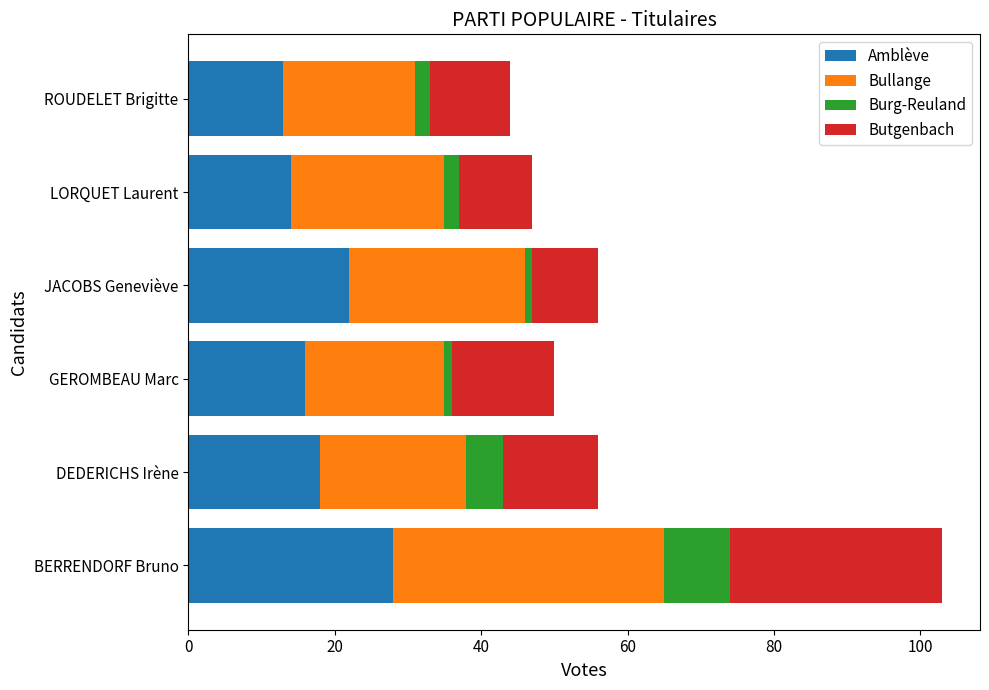

What is the lowest value of the Amblève series?

13